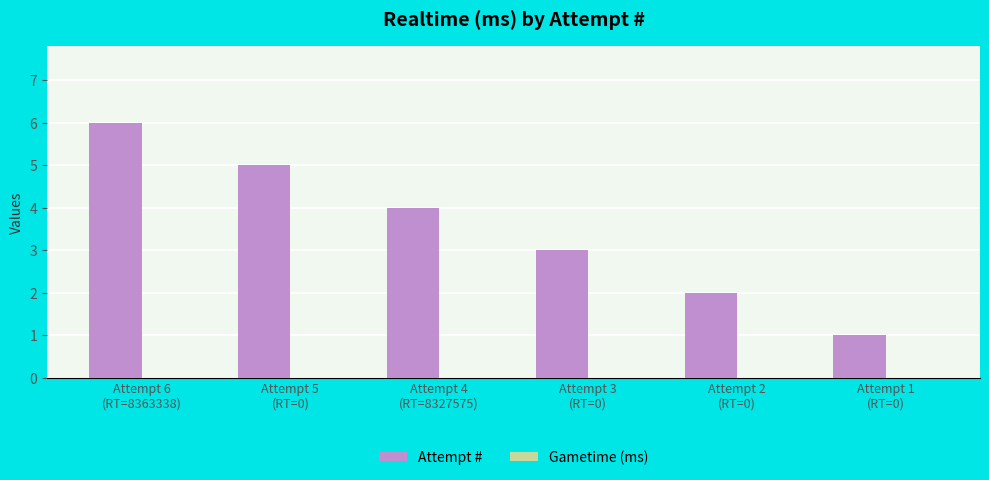

Are the bars horizontal?

No